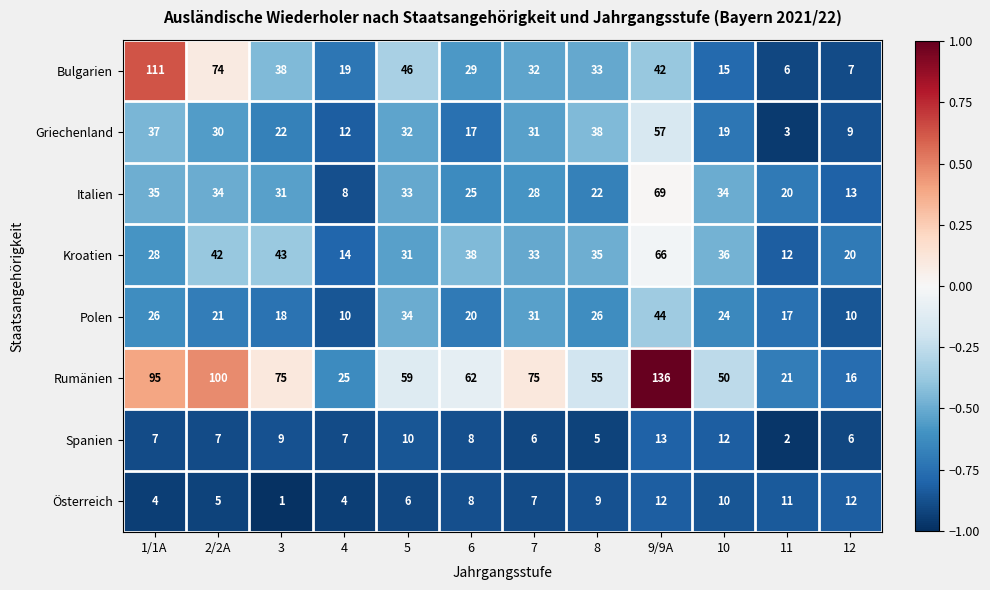

How many series are shown in this chart?

8